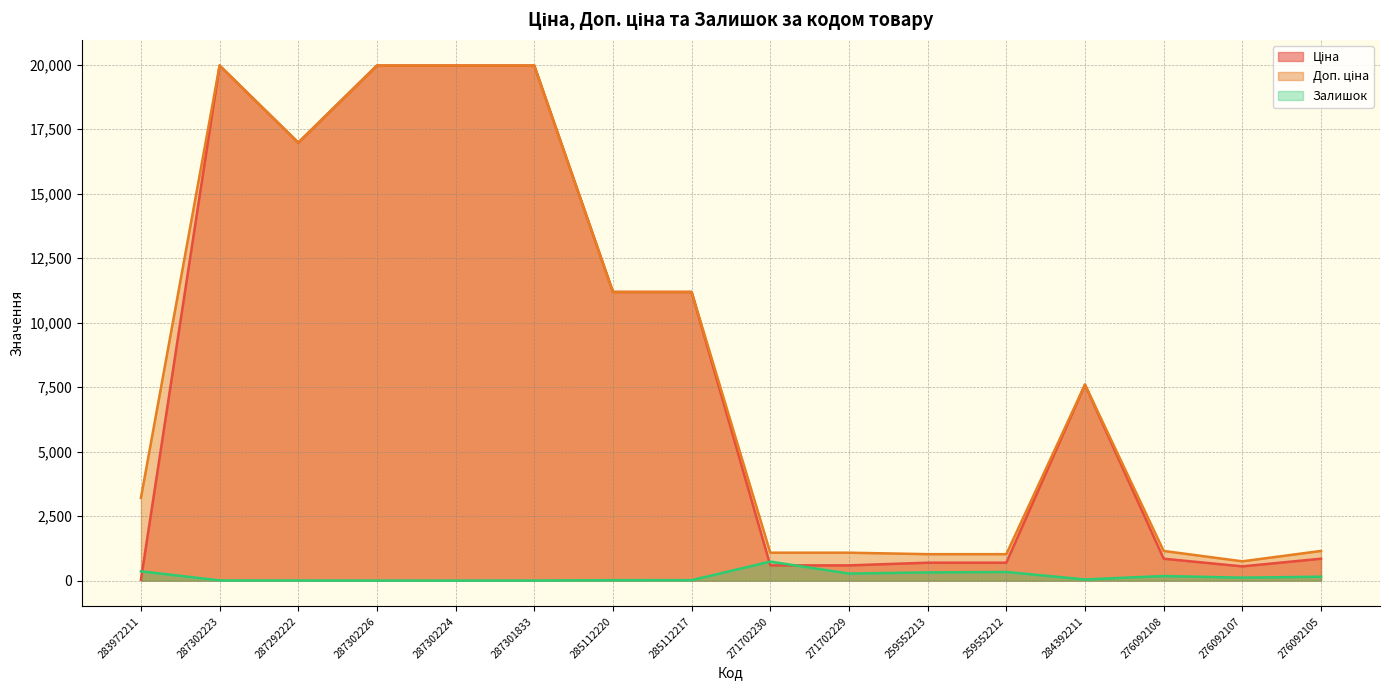

At which category does Ціна reach its first local peak?

287302223